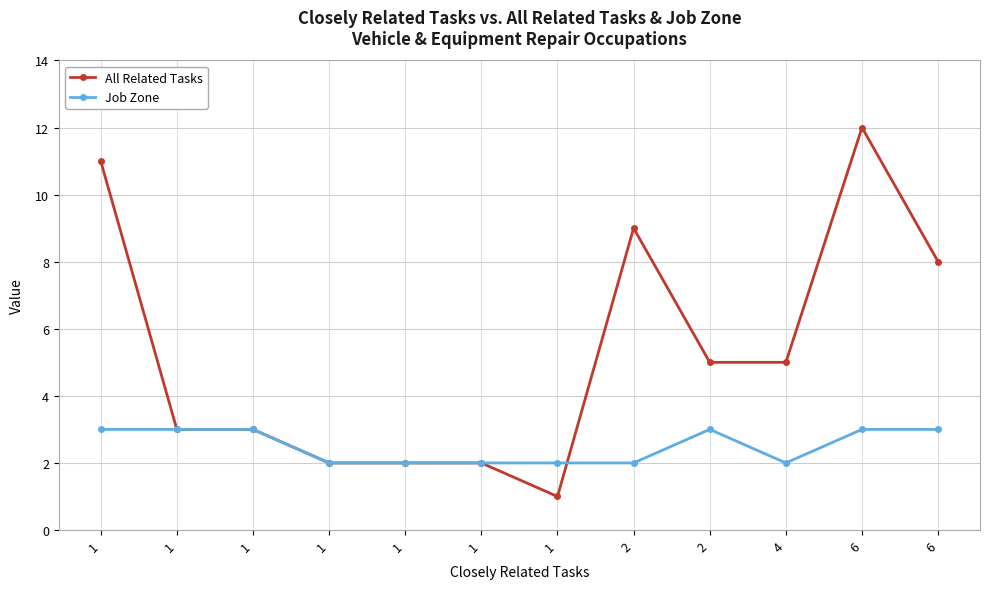

Which has a higher value, 6 or 6?

6